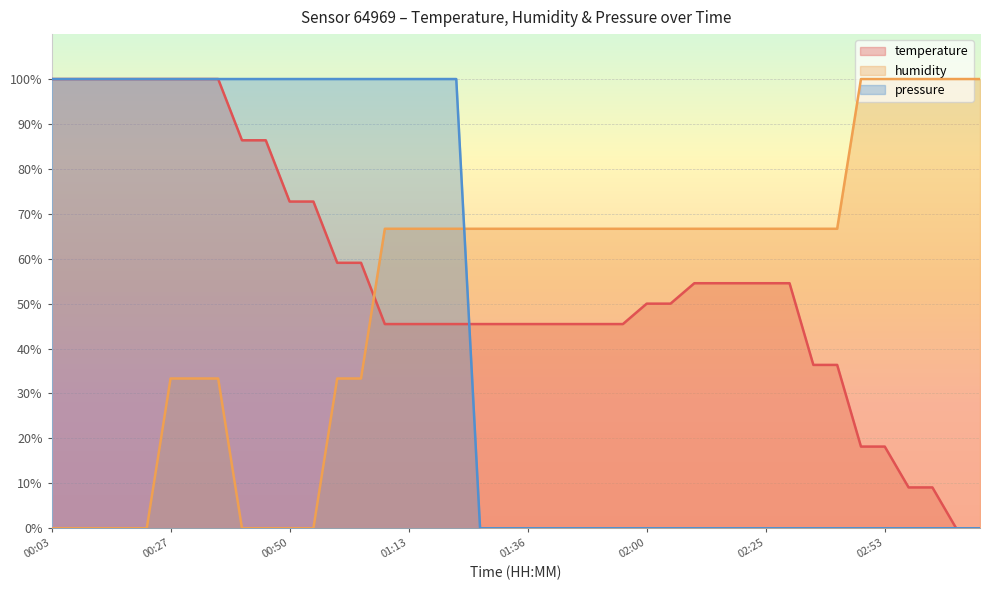

What is the sum of all humidity values?

2100.0